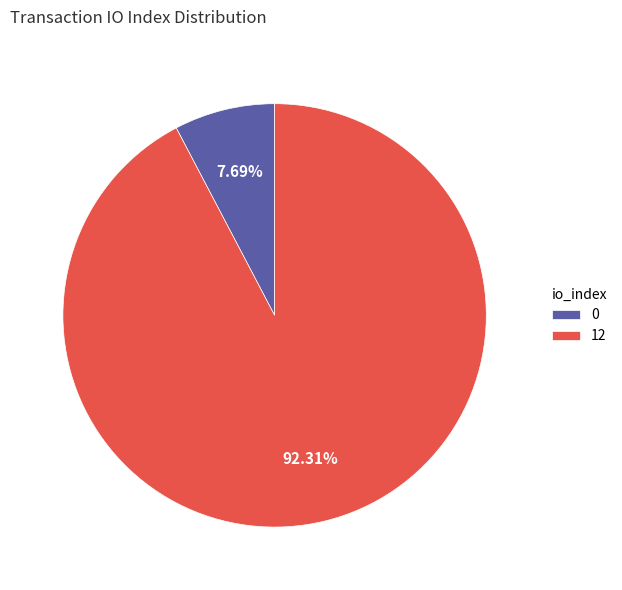

Do 0 and 12 together represent more than half of the pie?

Yes